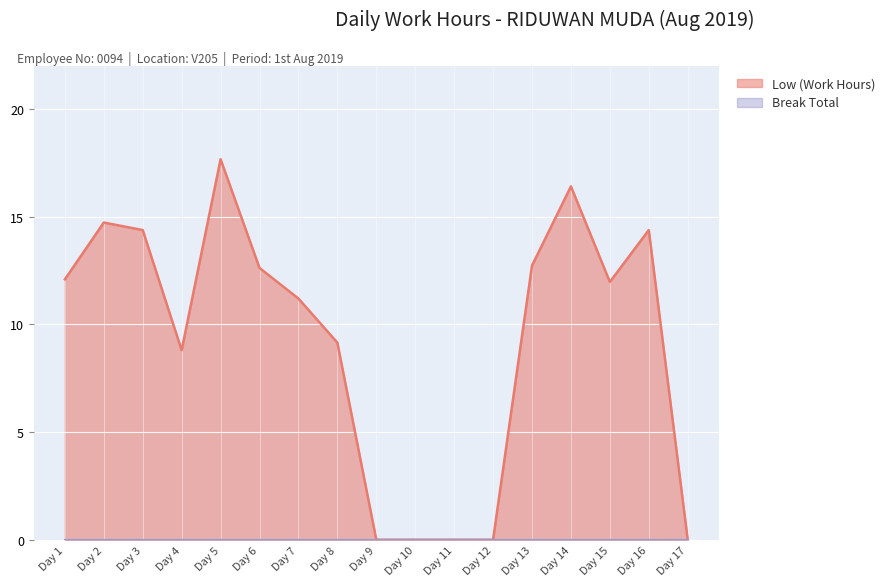

Which series changed the most between Day 5 and Day 11?

Low (Work Hours)